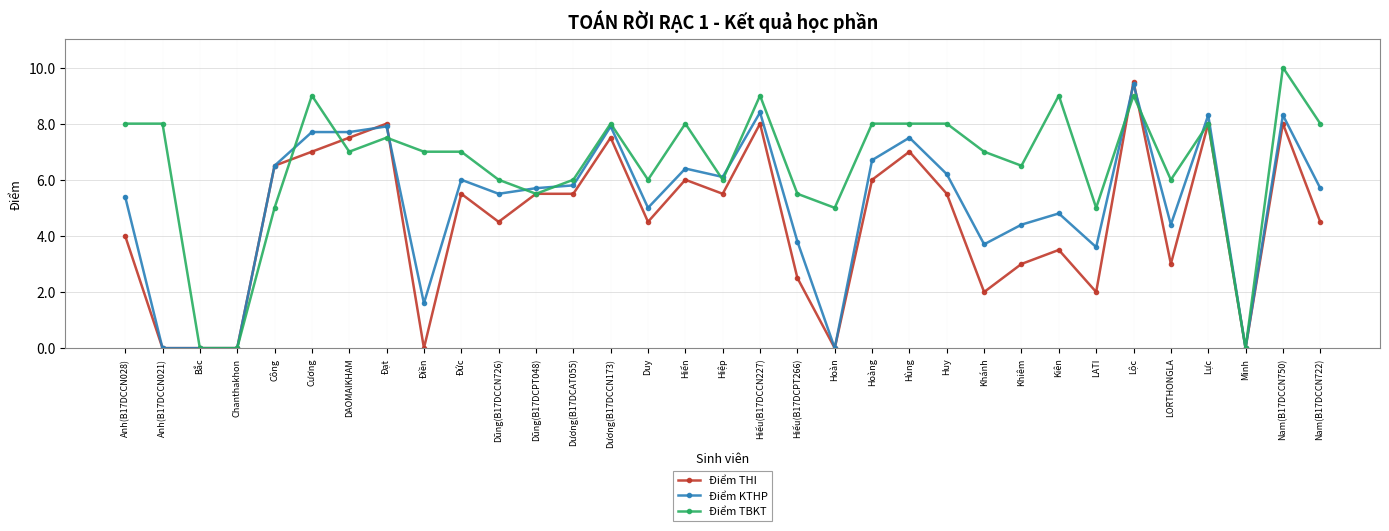

True or false: Điểm TBKT has a value of 9.0 at Cương.

True